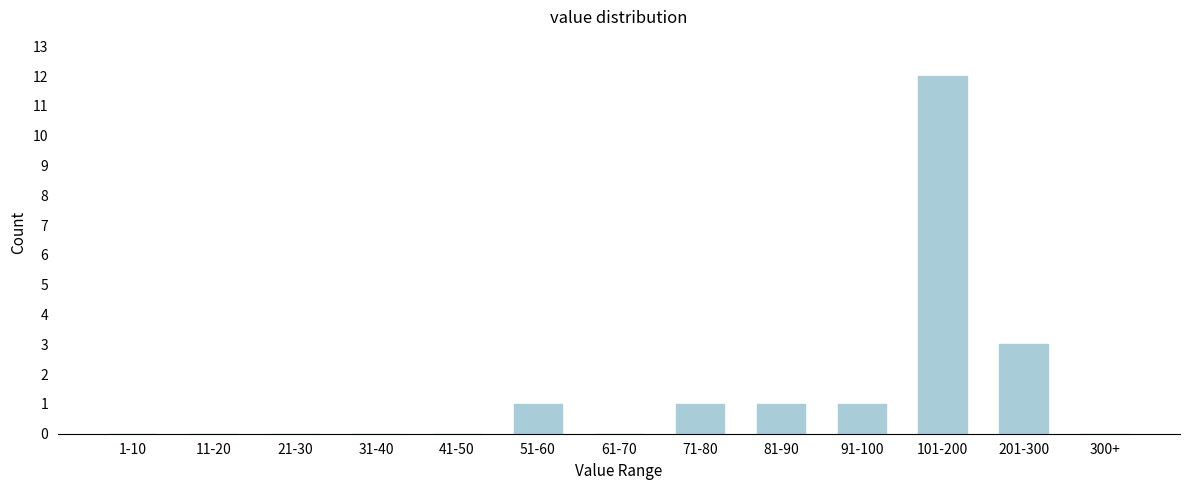

Reading left to right, list all the values displayed in this chart.

1-10=0	11-20=0	21-30=0	31-40=0	41-50=0	51-60=1	61-70=0	71-80=1	81-90=1	91-100=1	101-200=12	201-300=3	300+=0